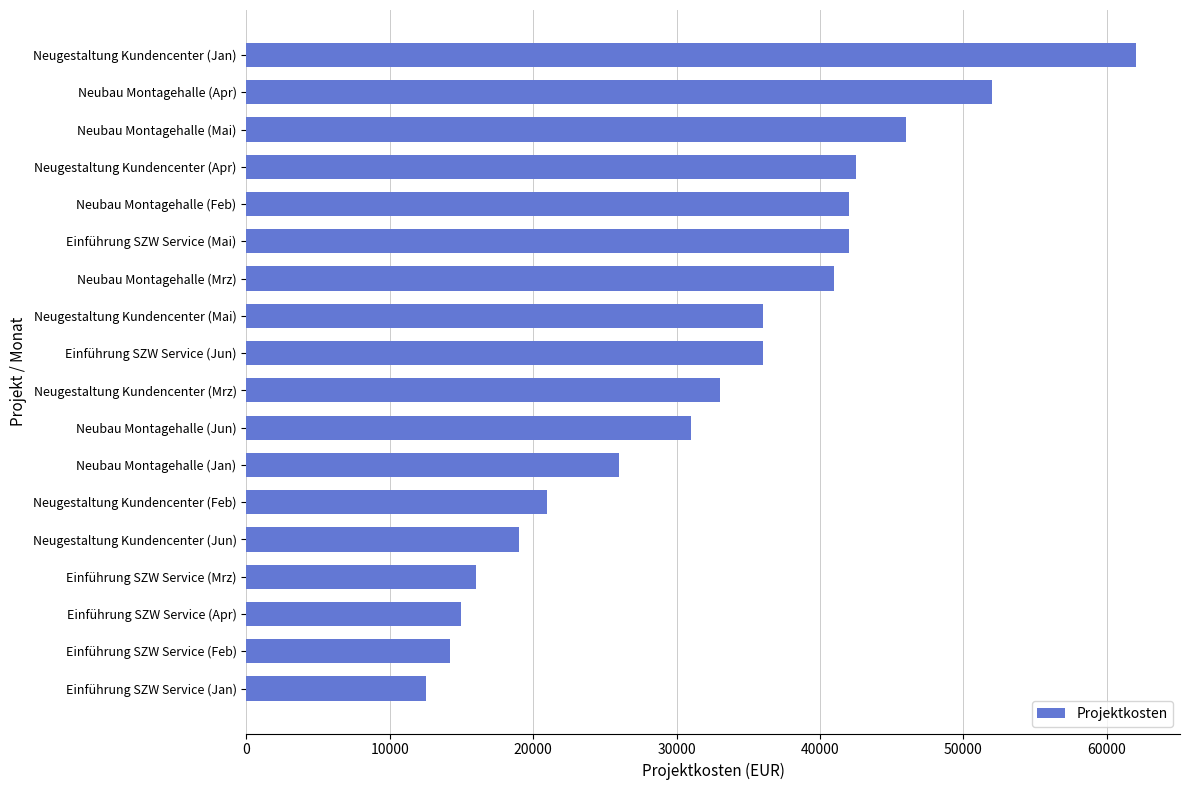

What is the value of the 8th bar from the top?

36000